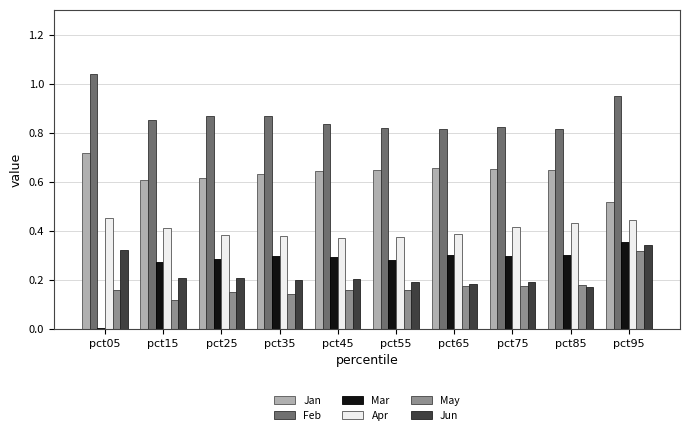

At which label does Jun reach its peak?

pct95